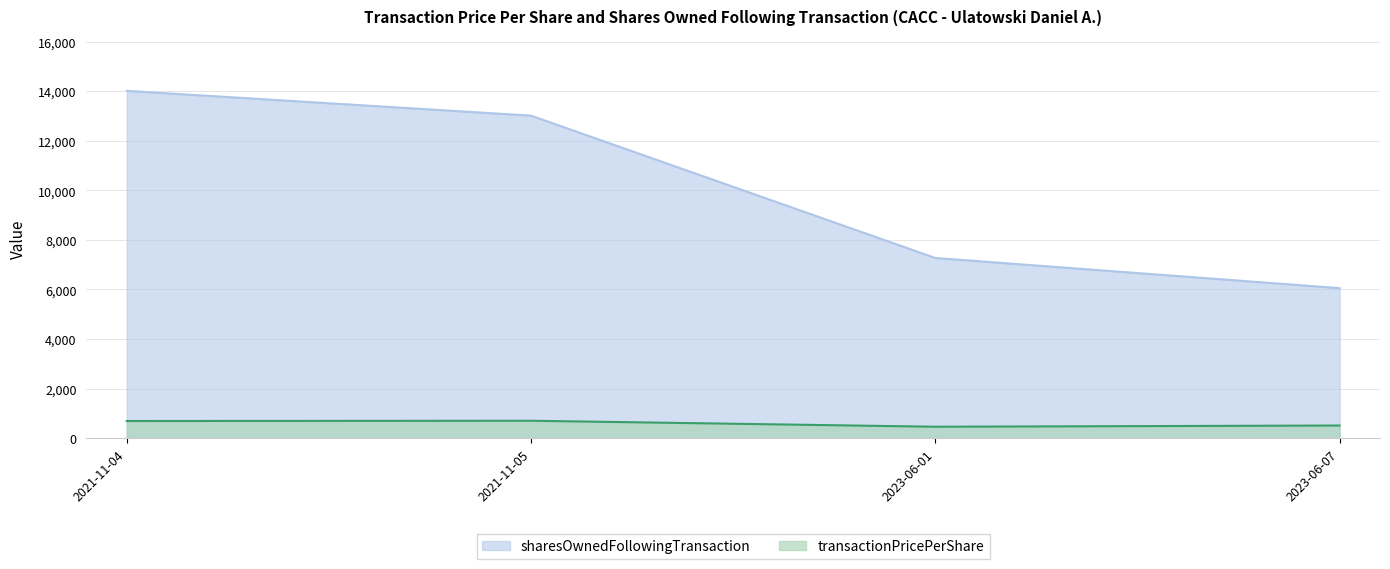

What is the lowest value of the sharesOwnedFollowingTransaction series?

6053.0